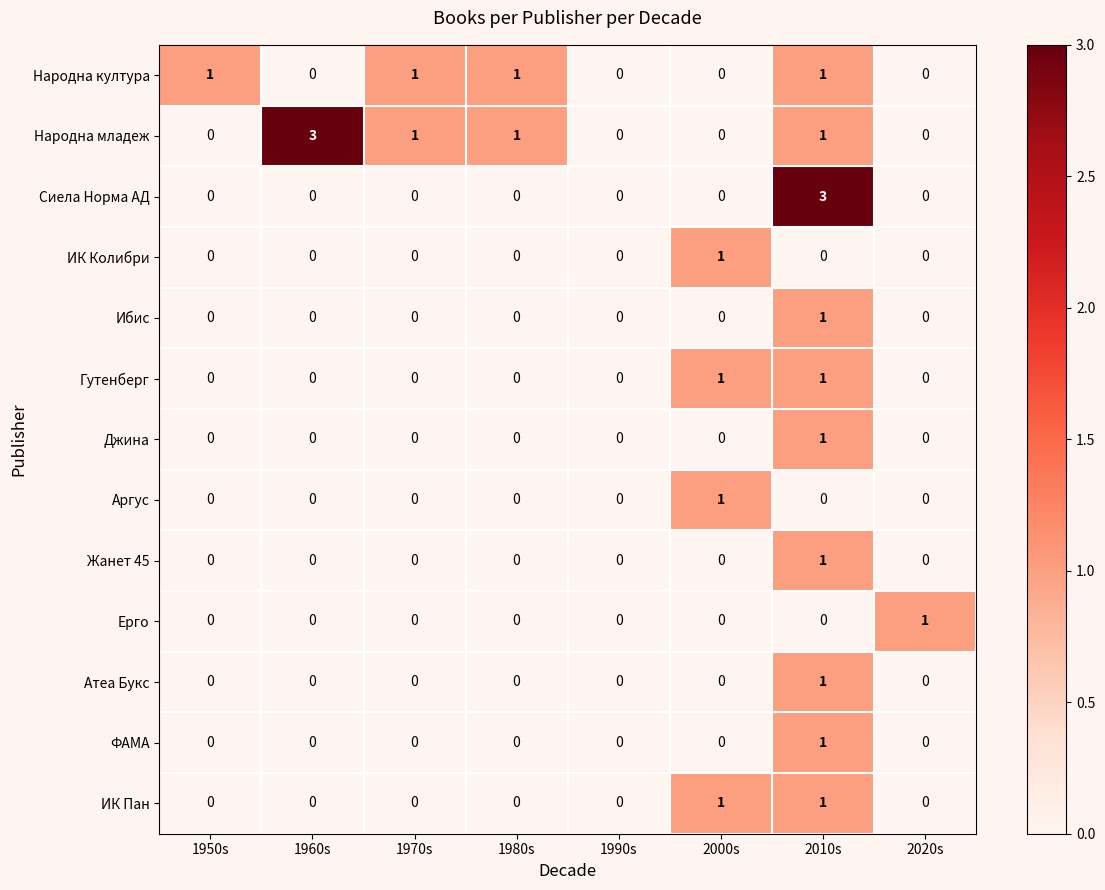

True or false: Народна култура has a value of -1 at 1990s.

False